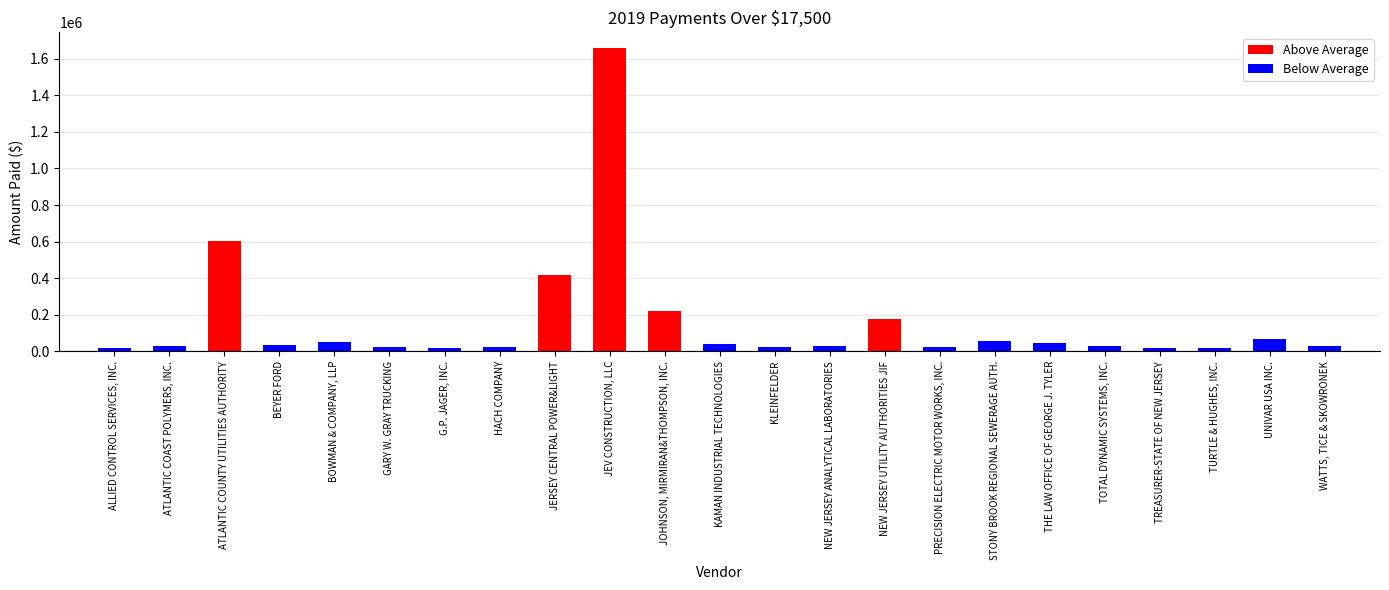

The value at JOHNSON, MIRMIRAN&THOMPSON, INC. is 222696.0. True or false?

True